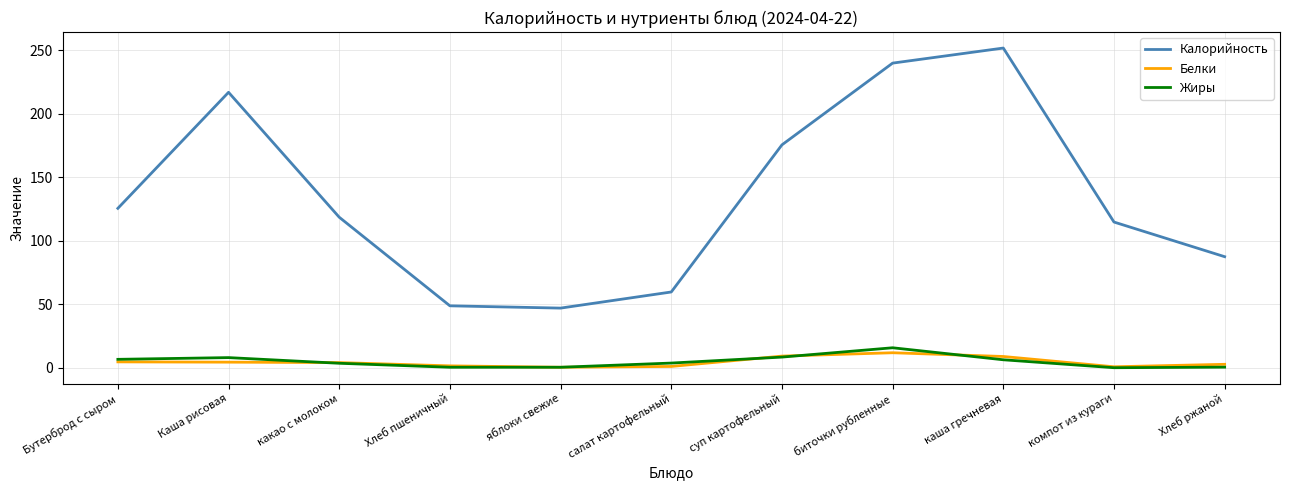

How many lines are shown in the chart?

3